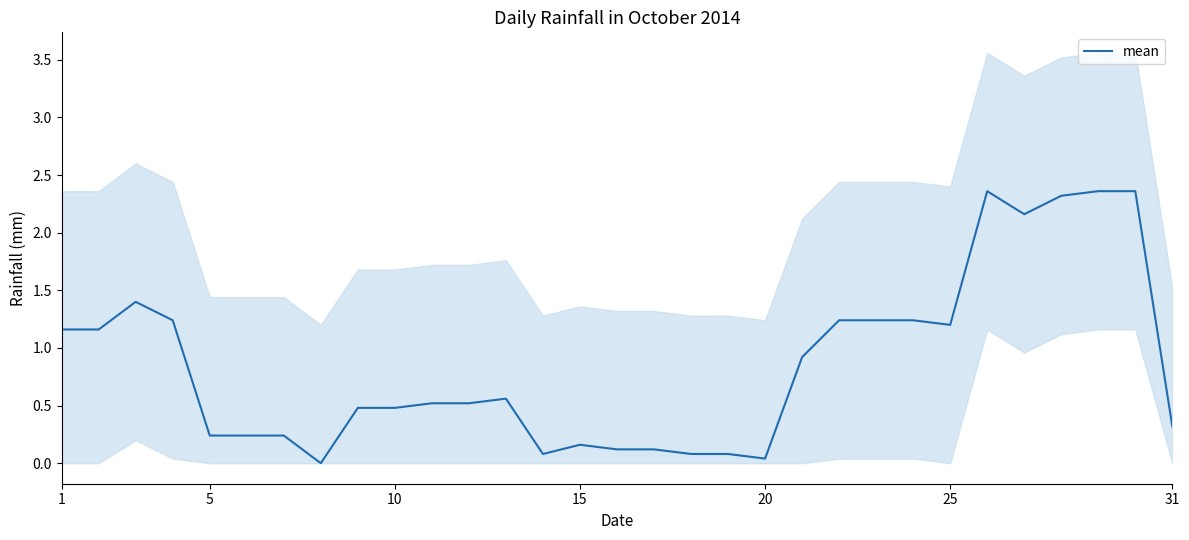

Is it true that mean equals 0.3 at 31?

True